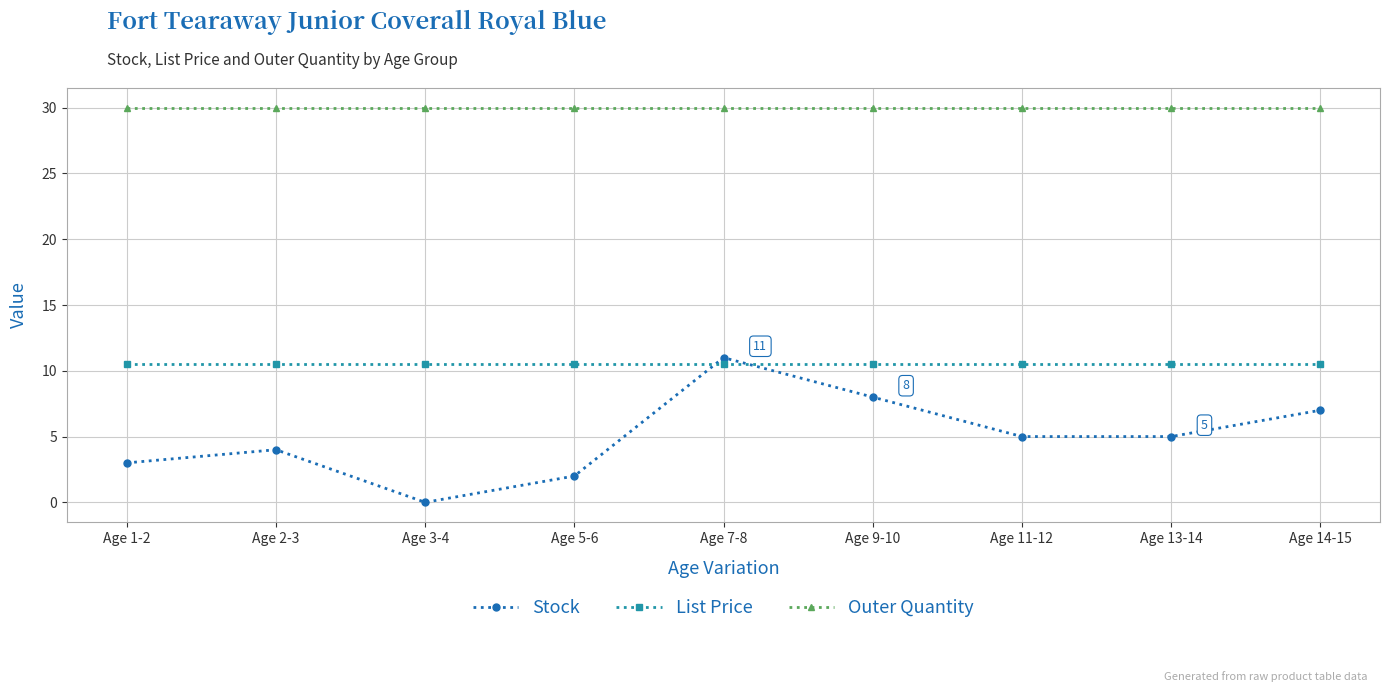

What value does the Stock series have at Age 1-2?

3.0